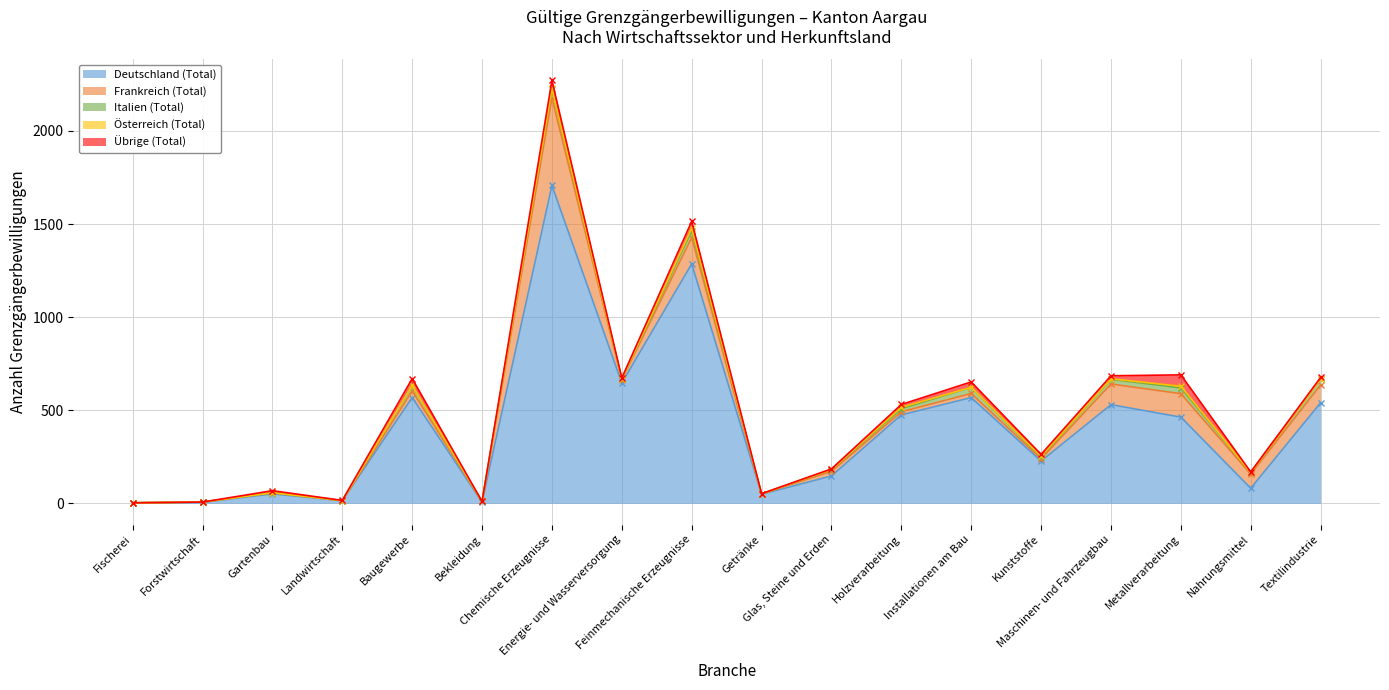

Between which two adjacent categories do Italien (Total) and Übrige (Total) first intersect?

Chemische Erzeugnisse and Energie- und Wasserversorgung